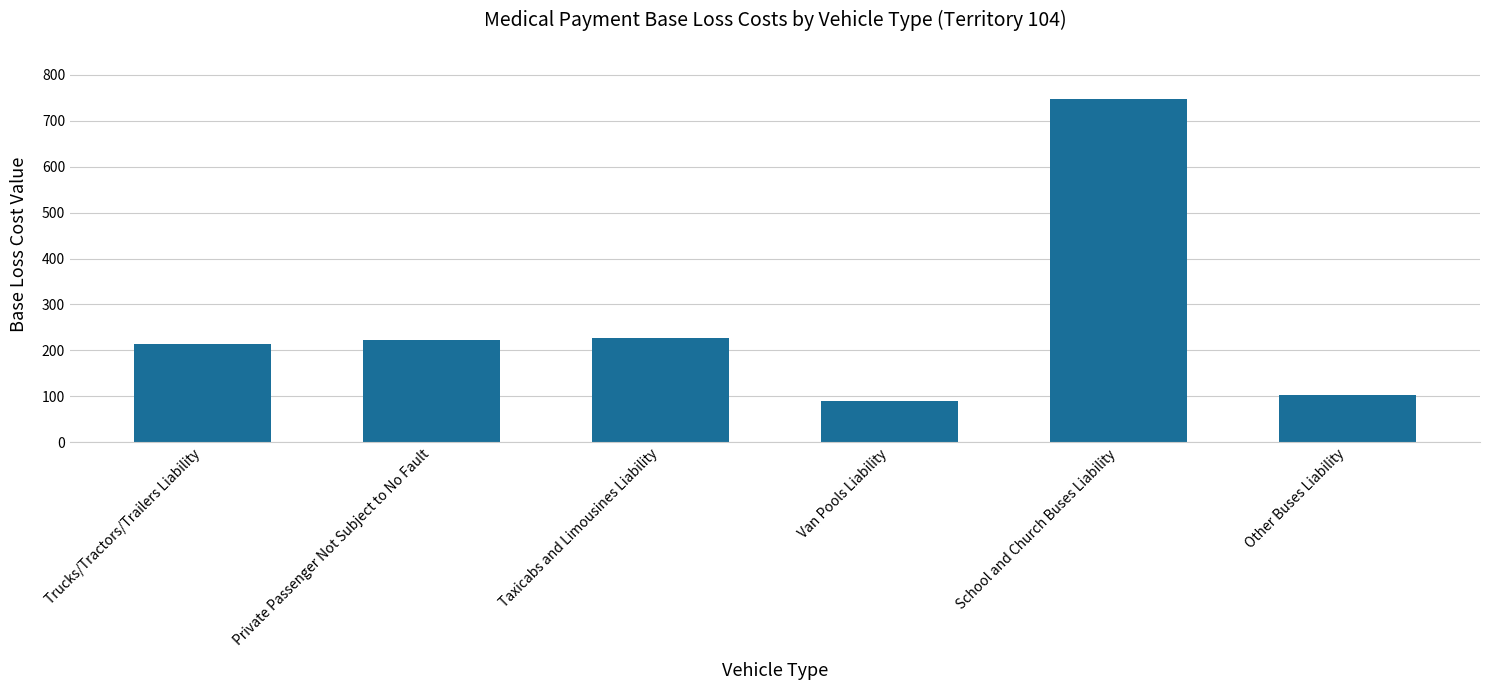

Does the chart contain stacked bars?

No